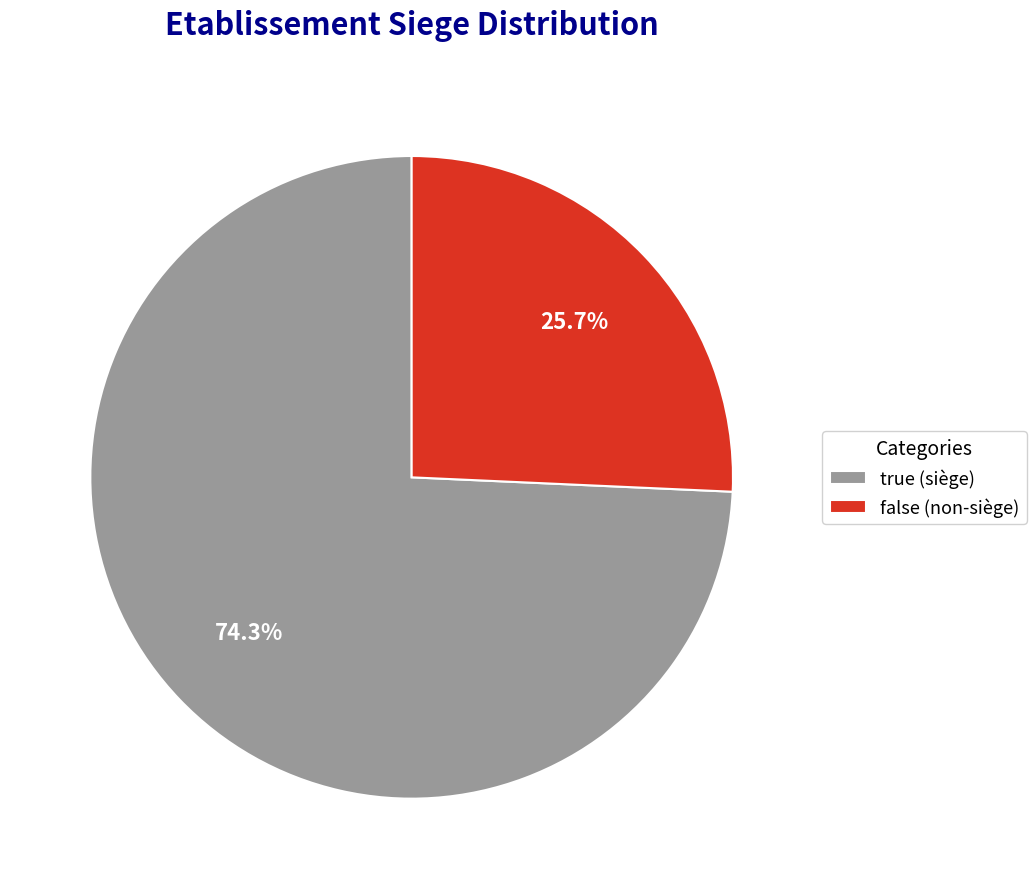

Between true (siège) and false (non-siège), which is larger?

true (siège)